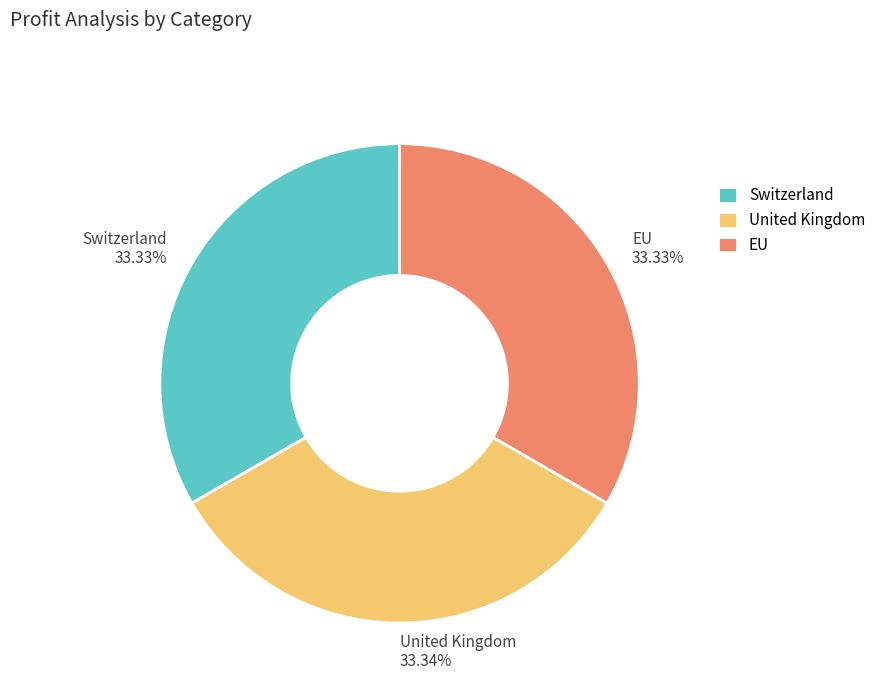

Combined, what portion of the pie is EU and United Kingdom?

66.7%